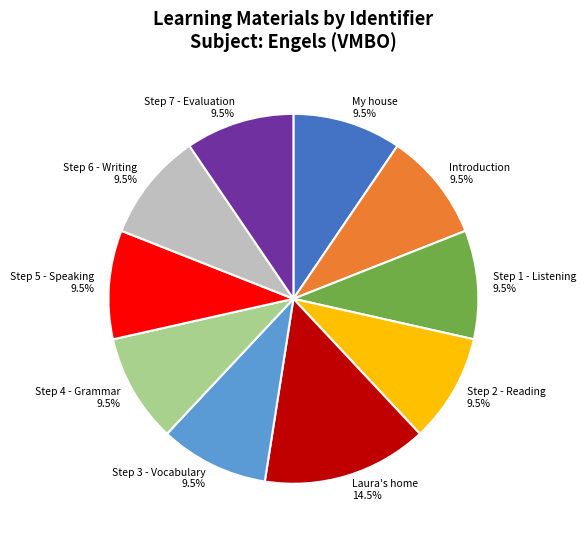

Is it true that Laura's home is 22% of the pie?

False